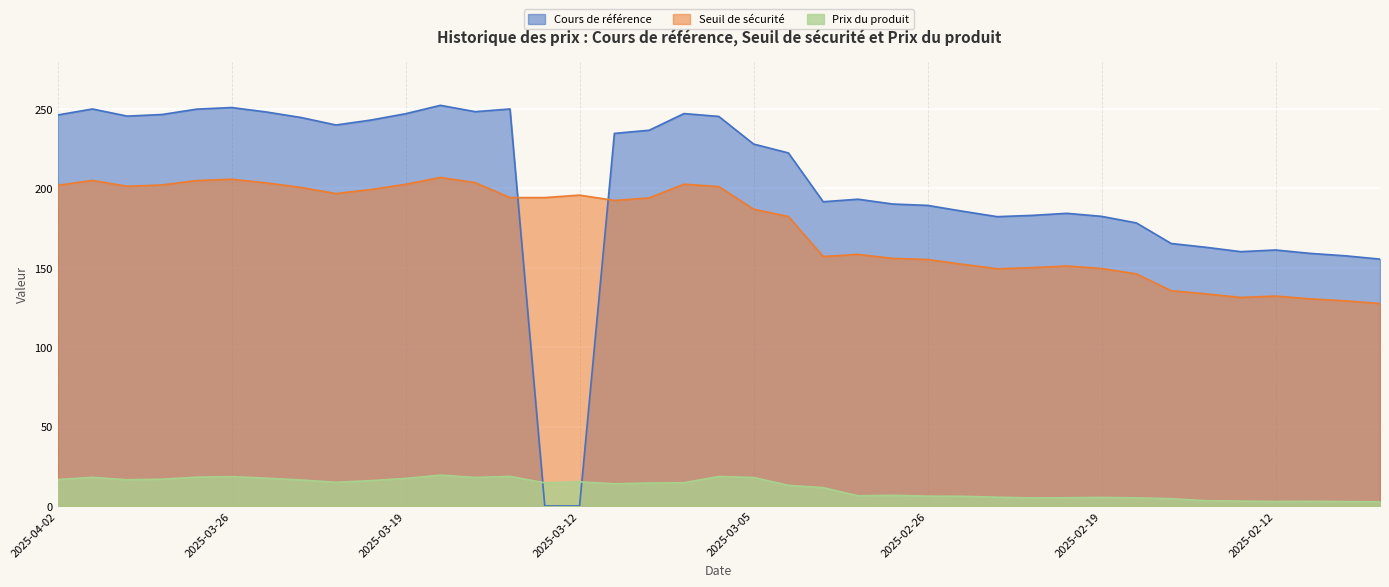

Does the chart display data point markers on the line(s)?

No